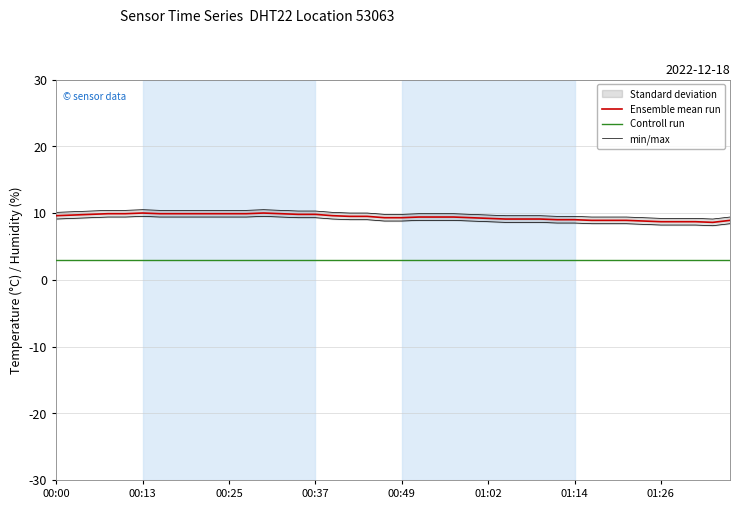

What is the maximum value for Controll run?

3.0